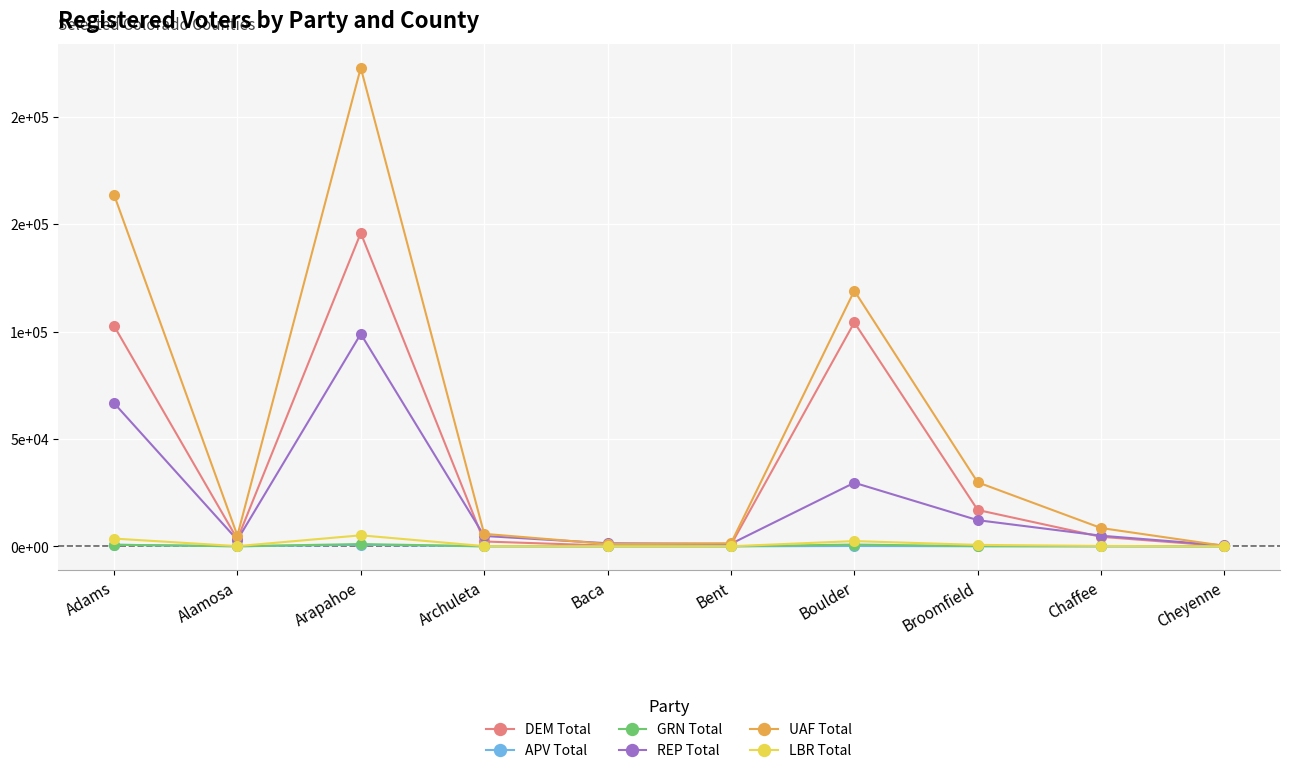

Between Arapahoe and Cheyenne, which is larger?

Arapahoe